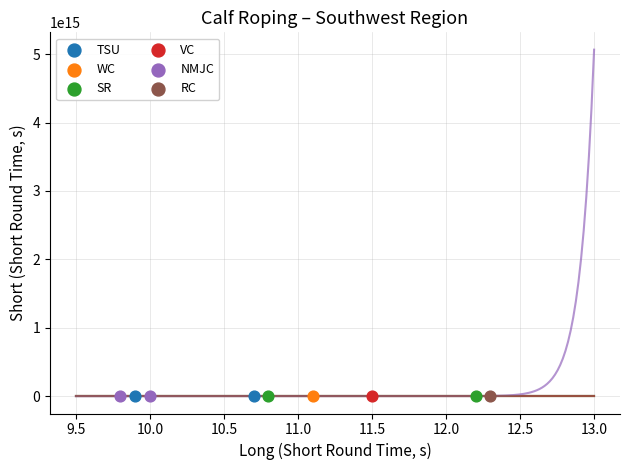

What are all the series names shown in the legend?

TSU, WC, SR, VC, NMJC, RC